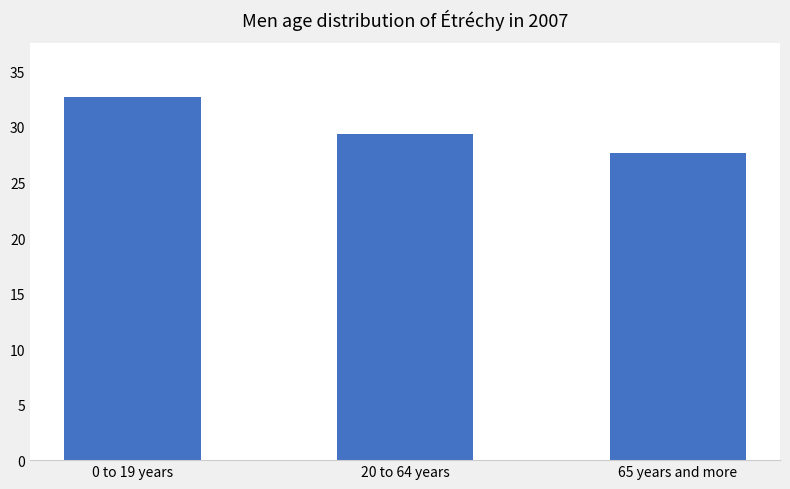

What is the sum of the values at 65 years and more and 20 to 64 years?

57.0